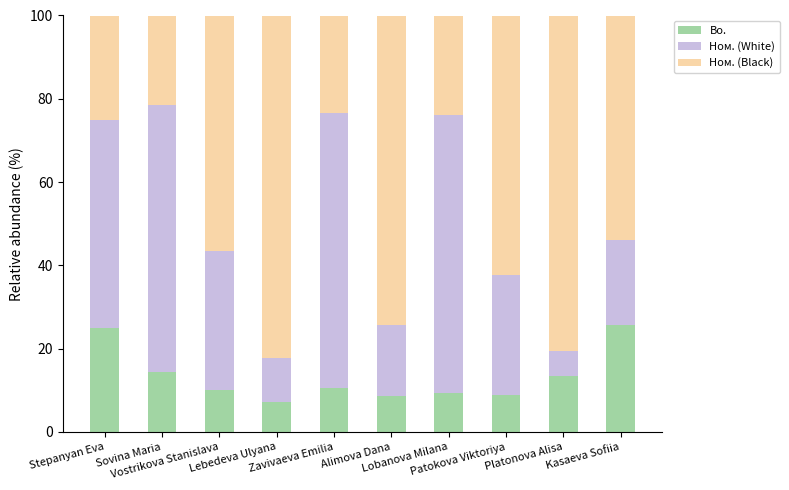

What is the highest value of the Bo. series?

25.6